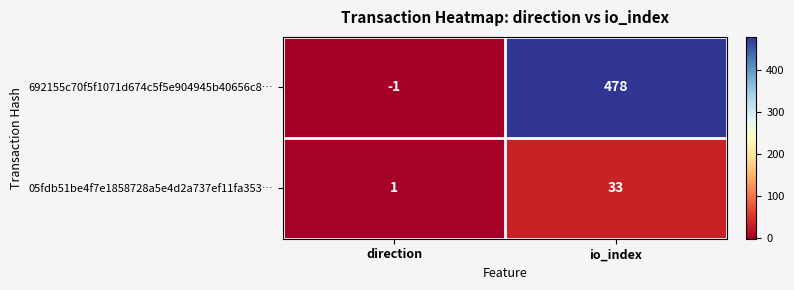

Is it true that 05fdb51be4f7e1858728a5e4d2a737ef11fa353… equals 55 at io_index?

False